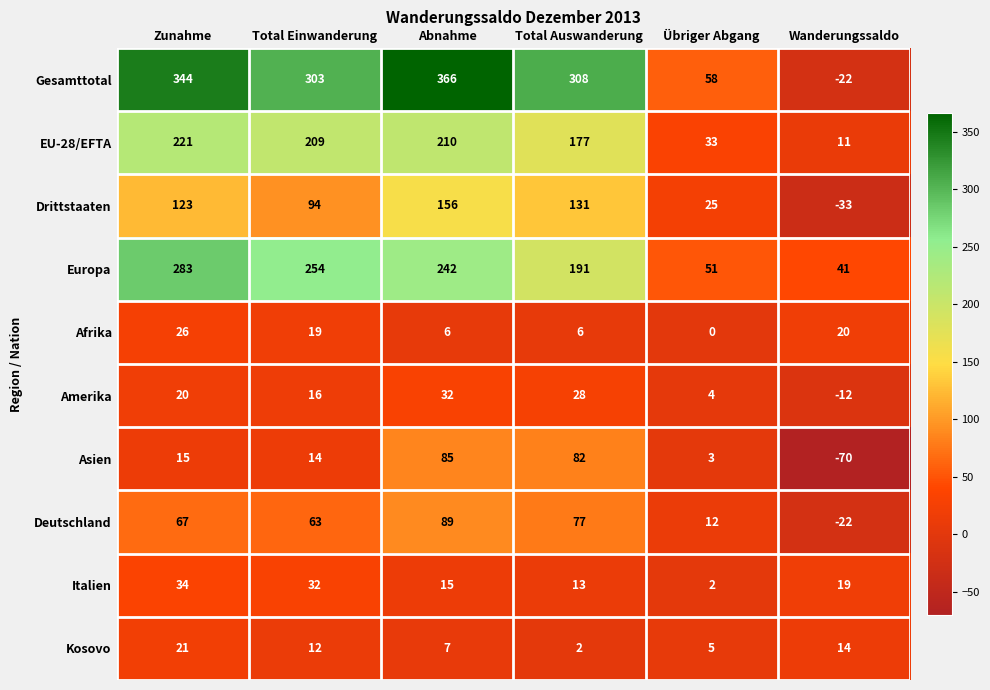

What is the sum of the Amerika values at Total Auswanderung and Wanderungssaldo?

16